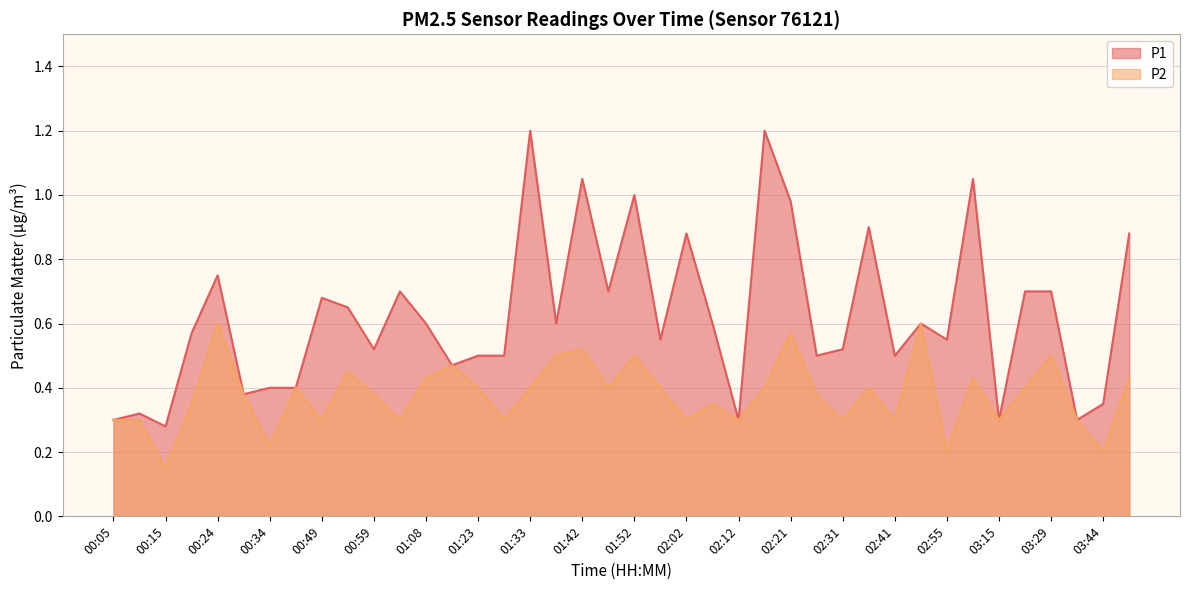

The P1 series shows 0.4 at 03:05. True or false?

False